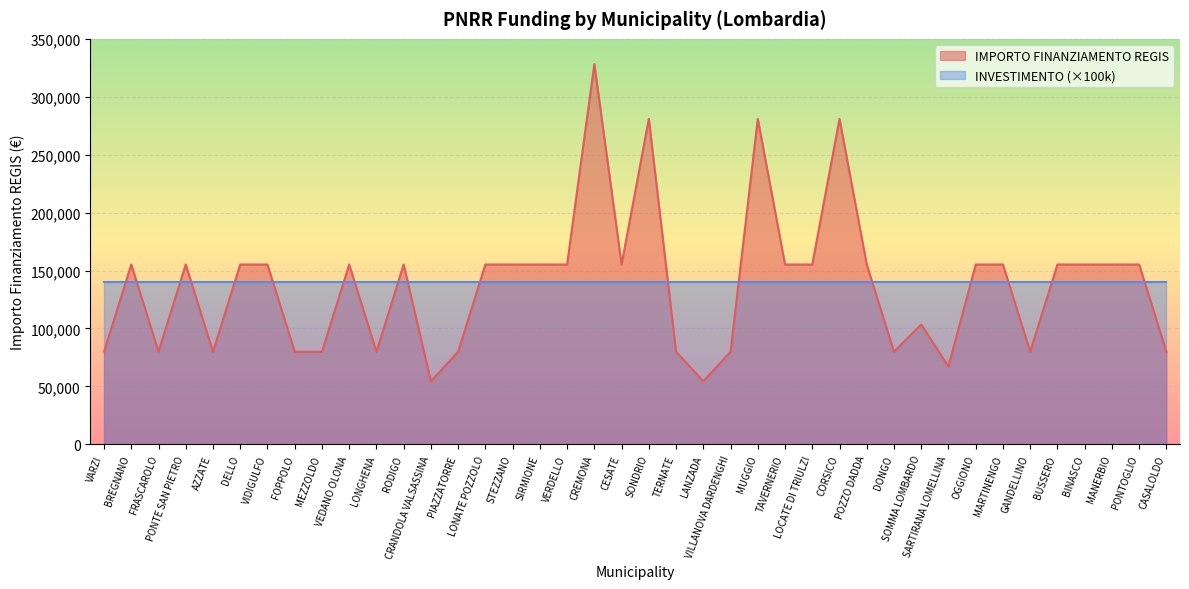

Is it true that the value at BUSSERO is 155234?

True